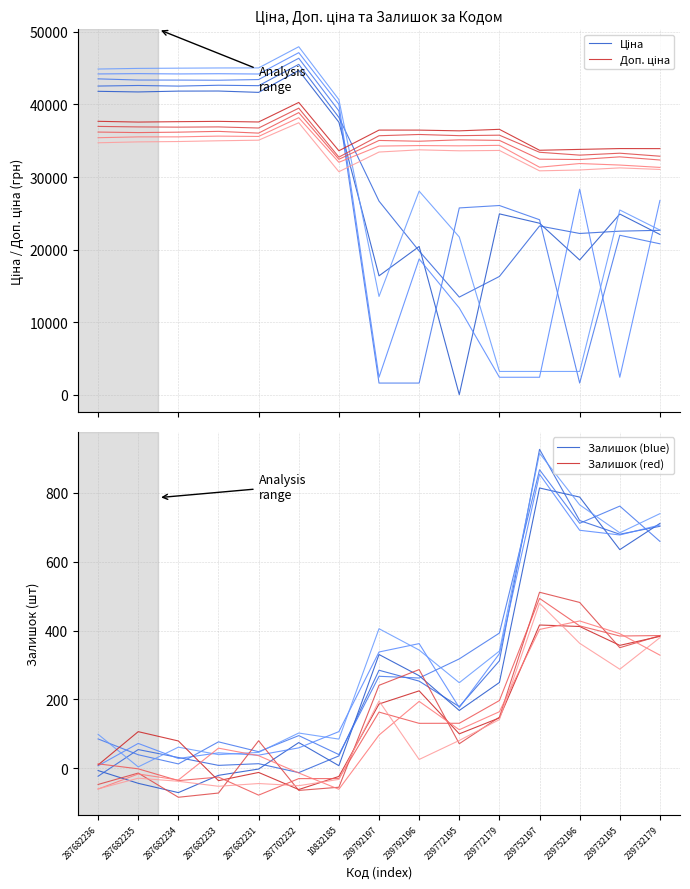

What is the difference between the maximum and second lowest values in the Доп. ціна series?

6593.4